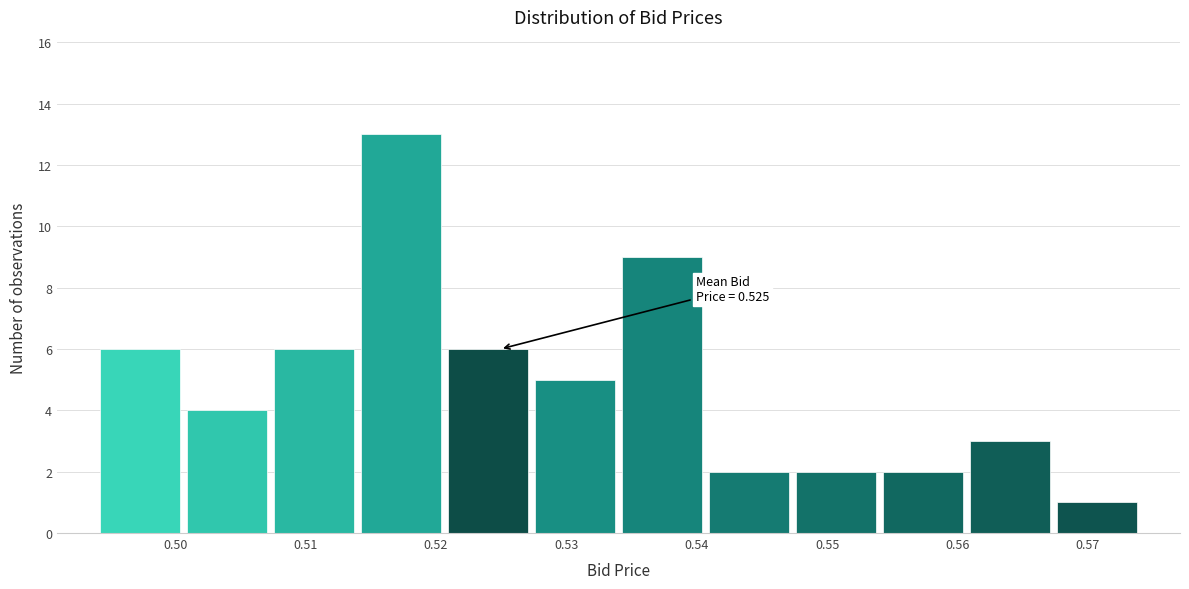

Which range on the x-axis has the tallest bar?

0.514 to 0.521